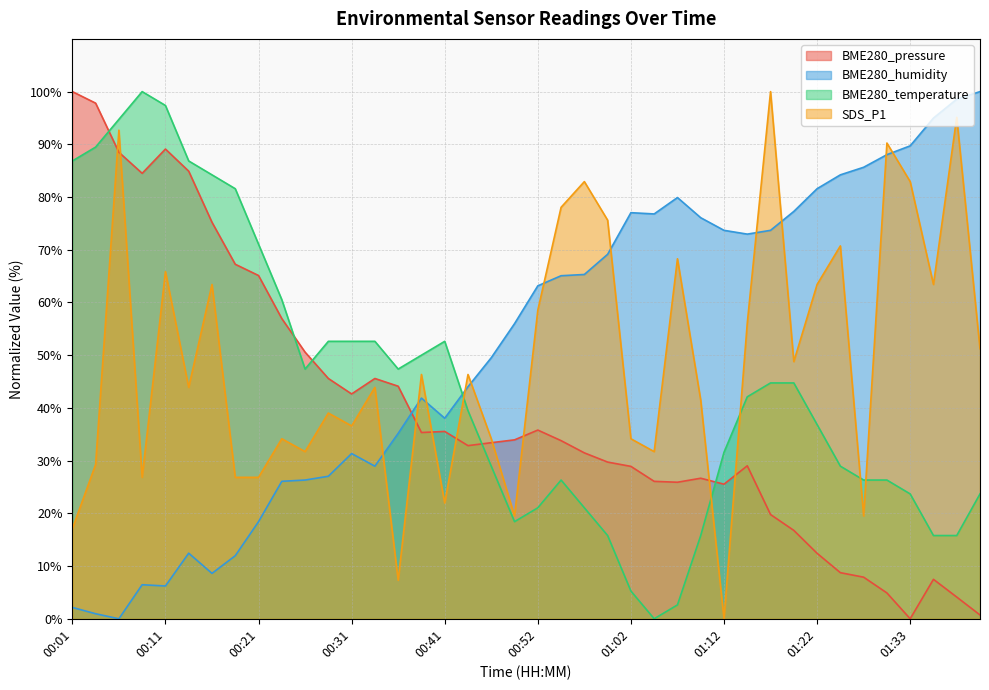

Read the BME280_temperature value at 00:19.

81.6